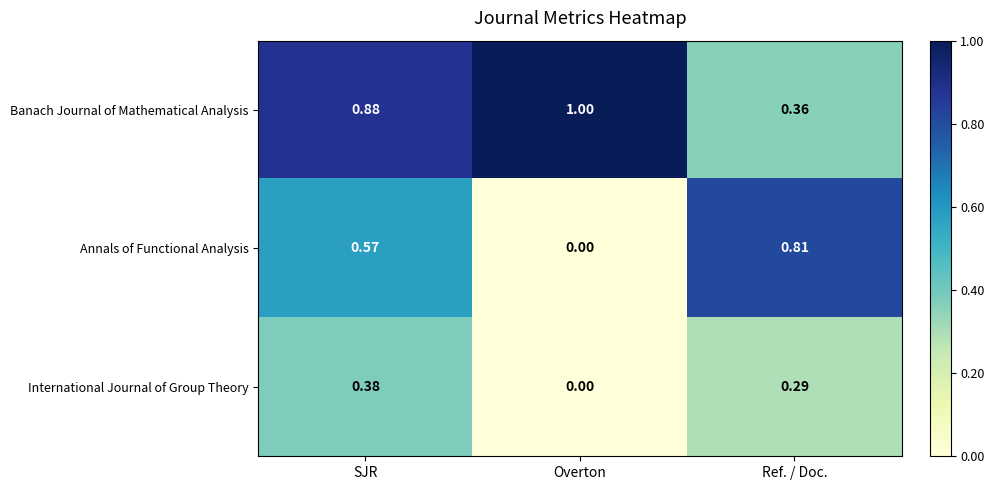

At how many categories does at least one series exceed 0?

3